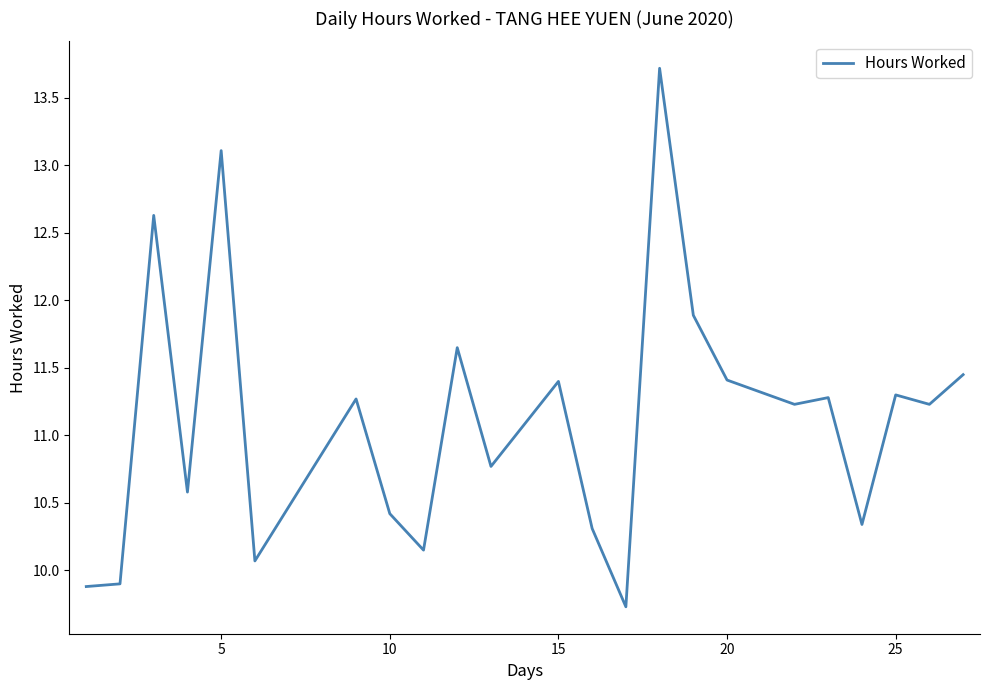

What is the minimum value shown in the chart?

9.7